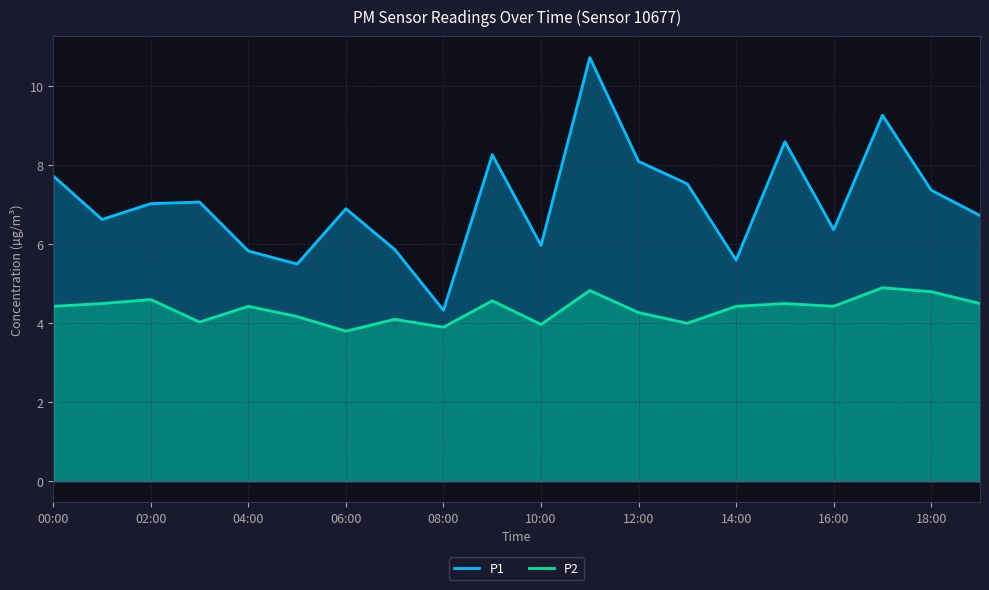

What is the total value across all series at 14:00?

10.0